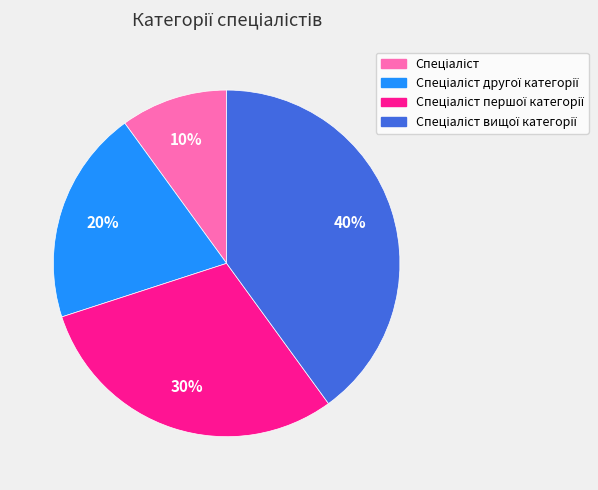

To the nearest percent, what is the average slice percentage?

25%